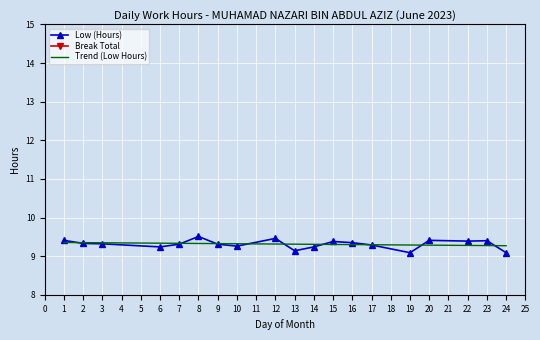

The value of Low (Hours) at 14 is 9.2. True or false?

True